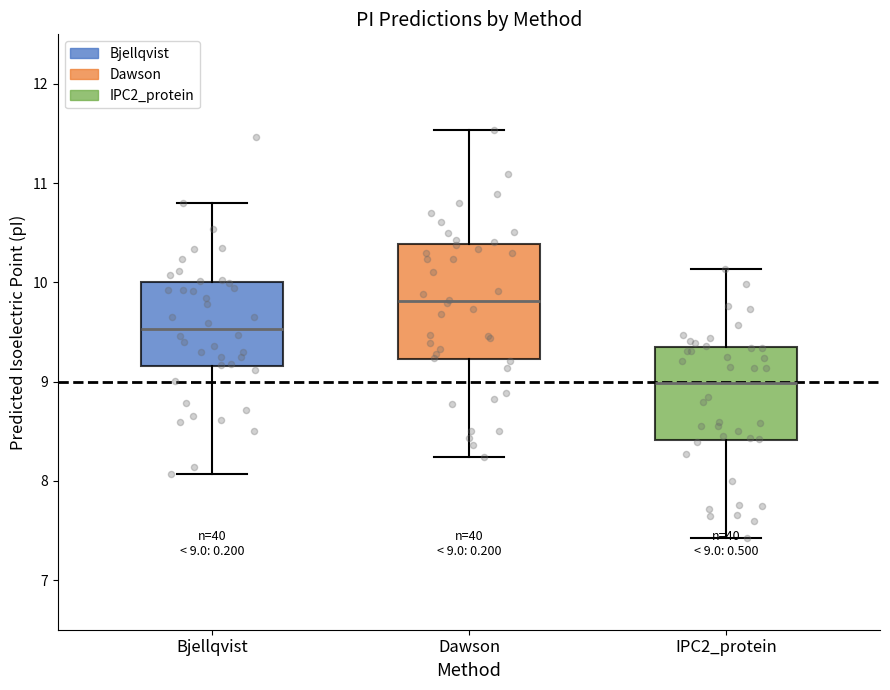

Which box is the tallest, from its lower edge to its upper edge?

Dawson